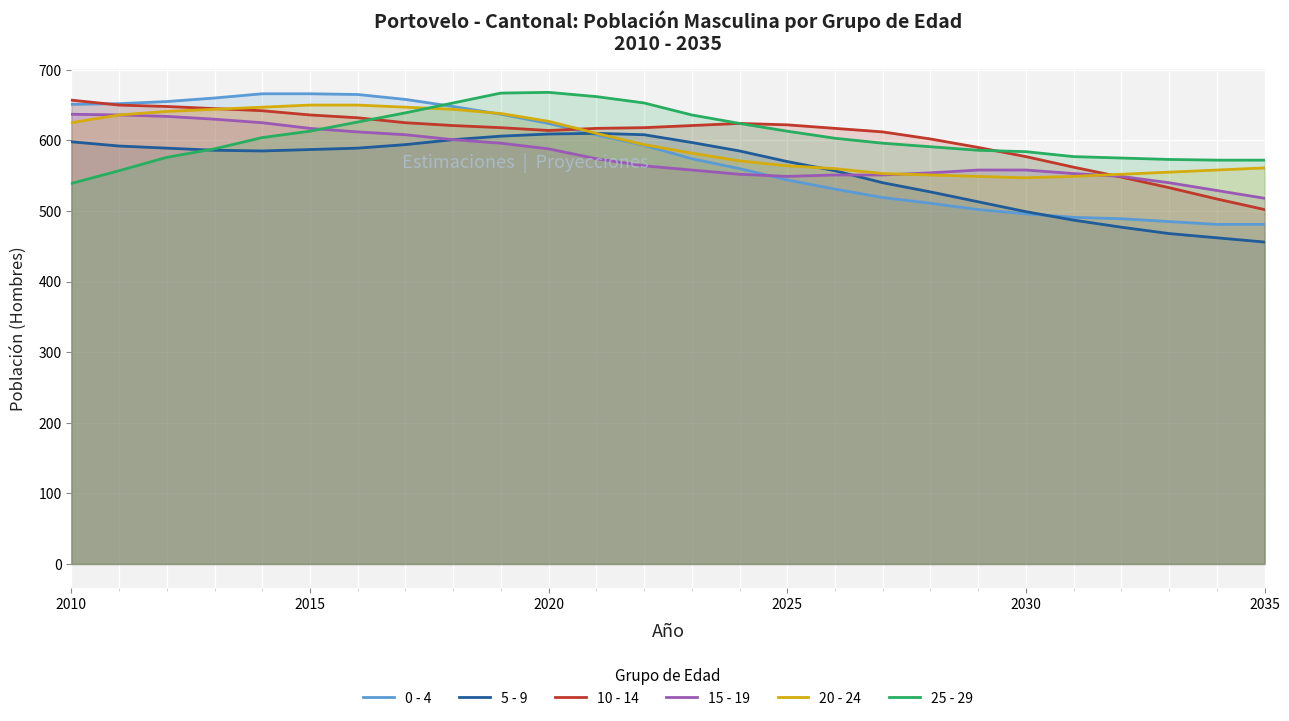

How many lines are shown in the chart?

6